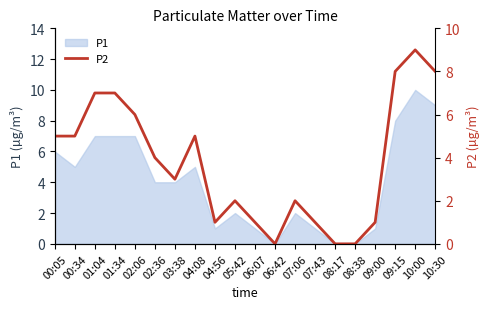

Does the chart have visible grid lines?

No